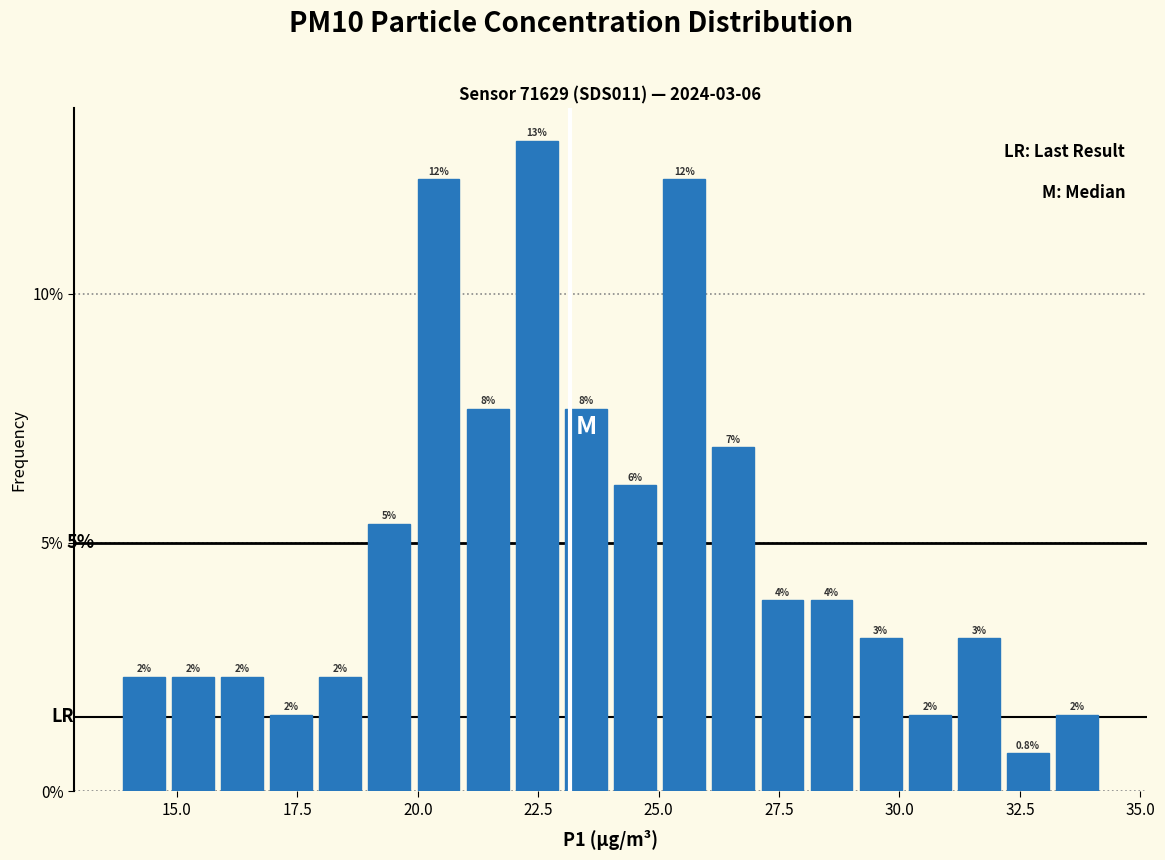

Read against the x-axis, roughly where is the centre of the tallest bar?

22.5